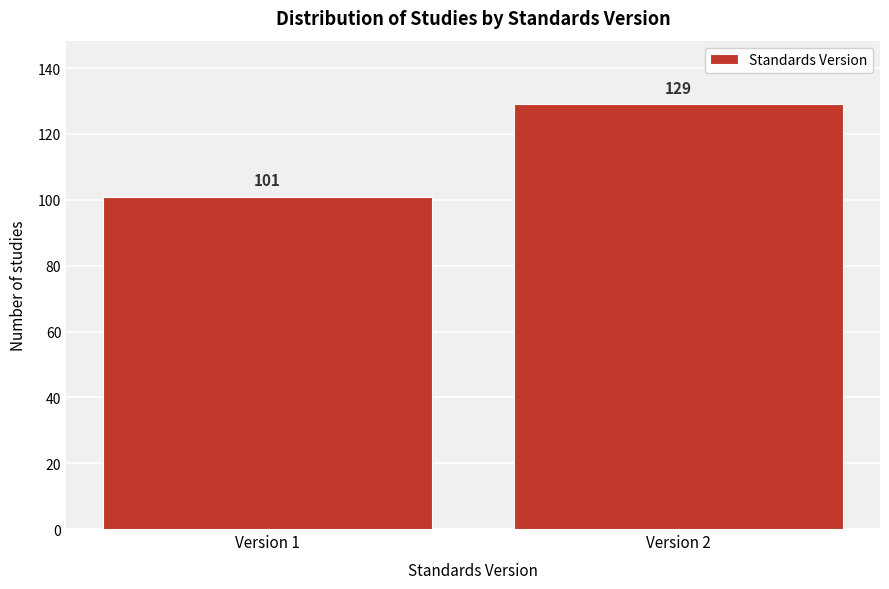

Reading left to right, extract all data points from this chart.

101	129